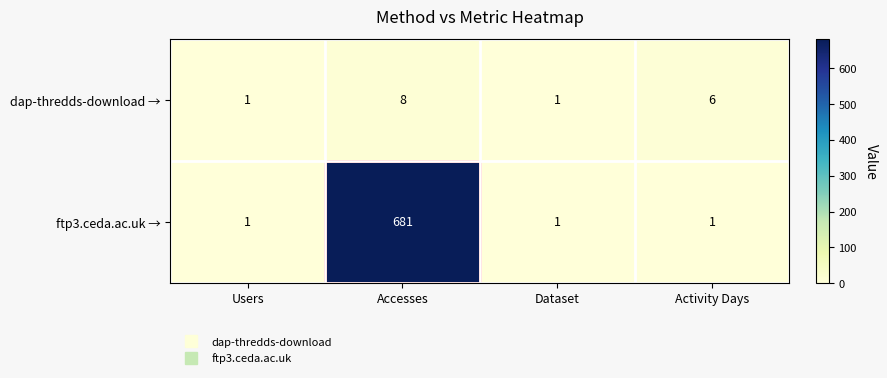

At Accesses, list the series in order from largest to smallest.

ftp3.ceda.ac.uk →, dap-thredds-download →